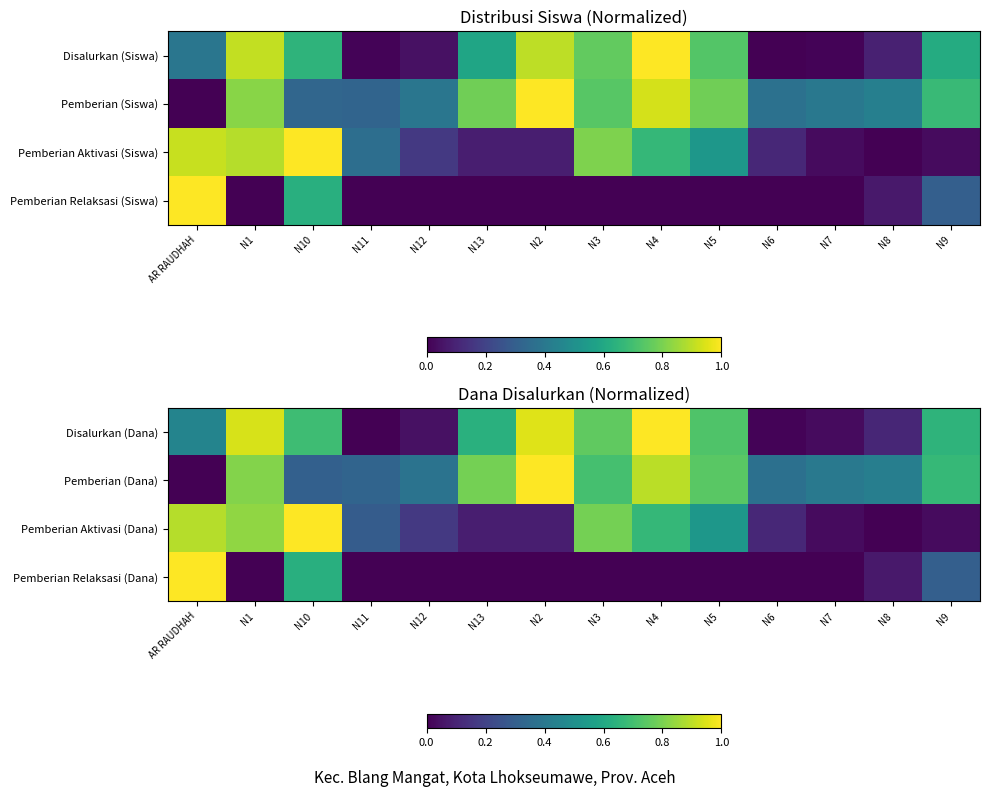

The value of Pemberian (Dana) at N2 is 1.0. True or false?

True